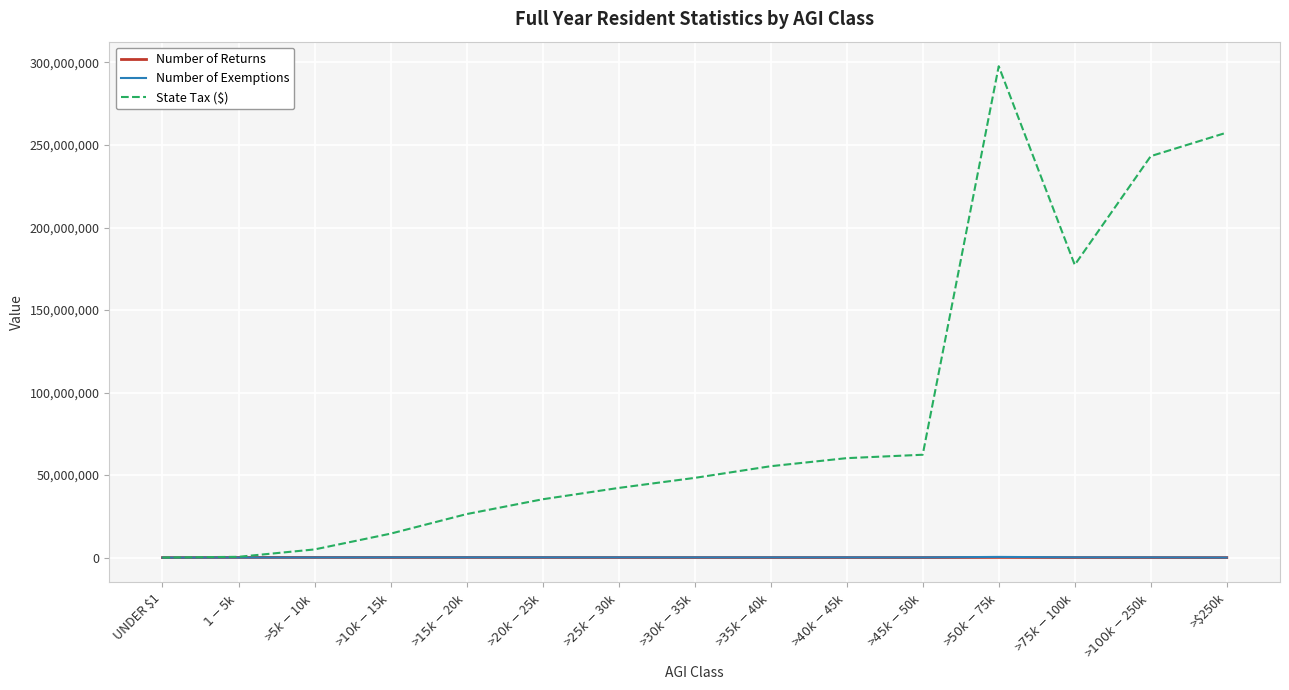

Which series changed the most between $1-$5k and >$40k-$45k?

State Tax ($)